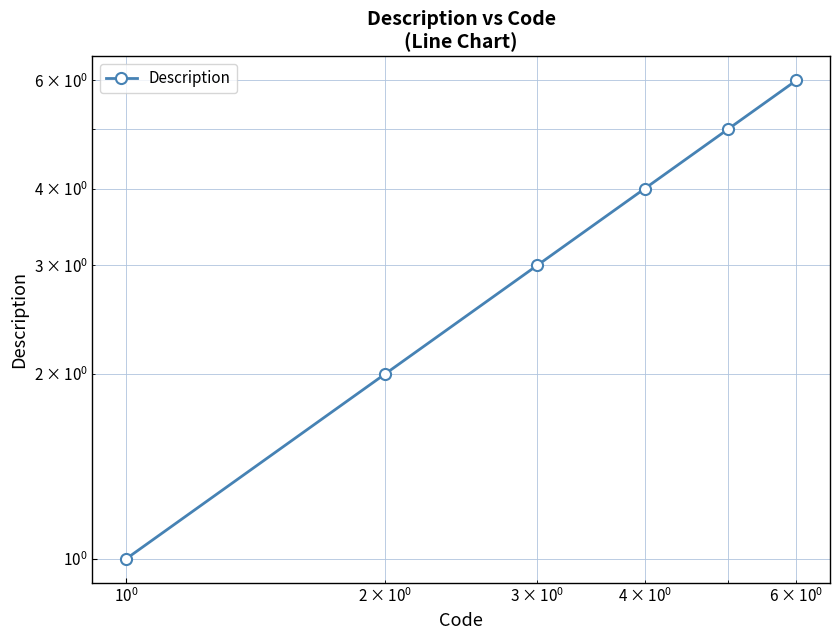

Reading left to right, extract all data points from this chart.

1	2	3	4	5	6